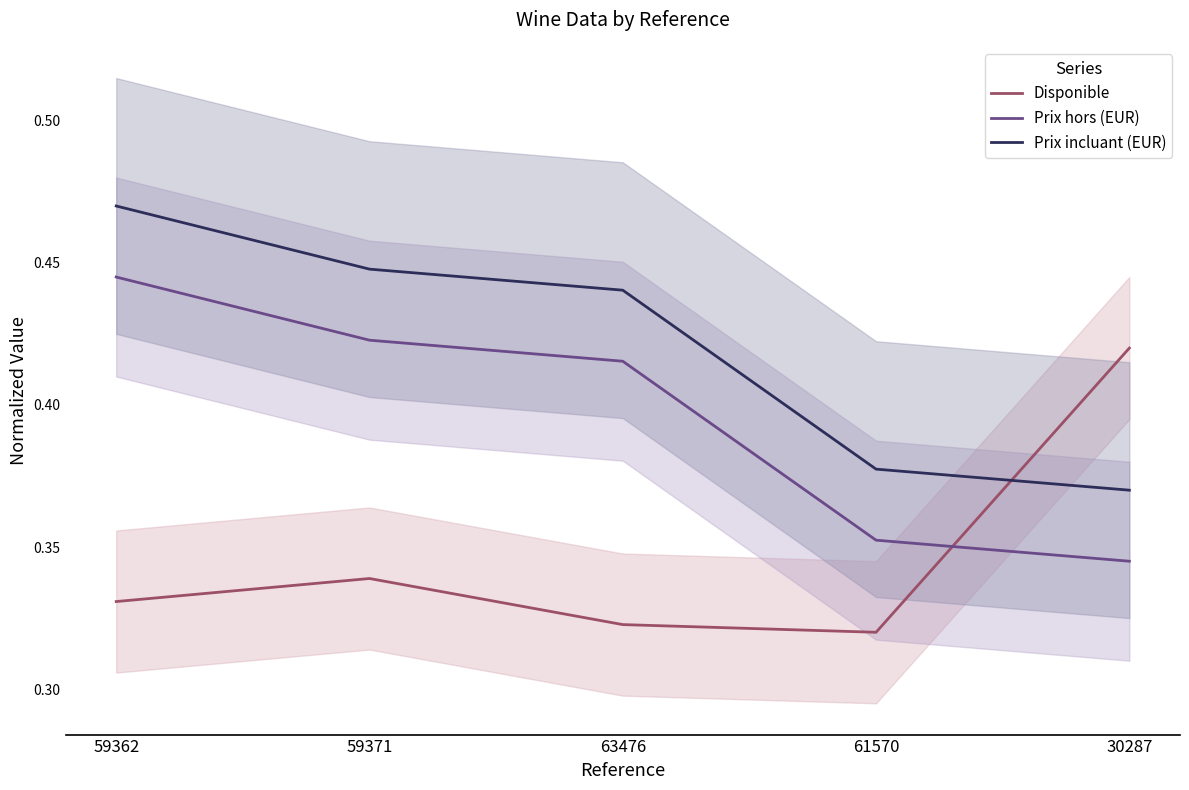

True or false: Disponible and Prix hors (EUR) intersect in this chart.

True